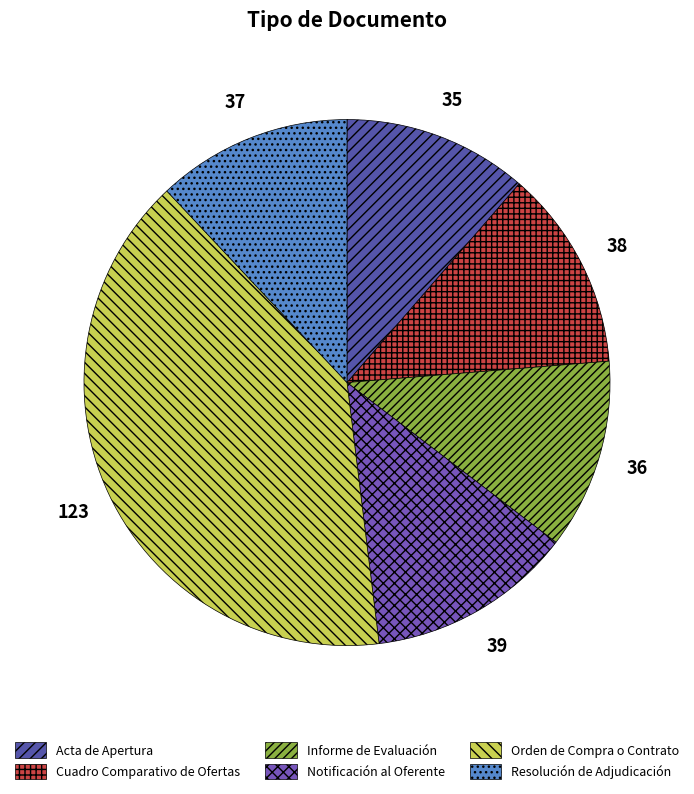

To the nearest percent, what is the average slice percentage?

17%